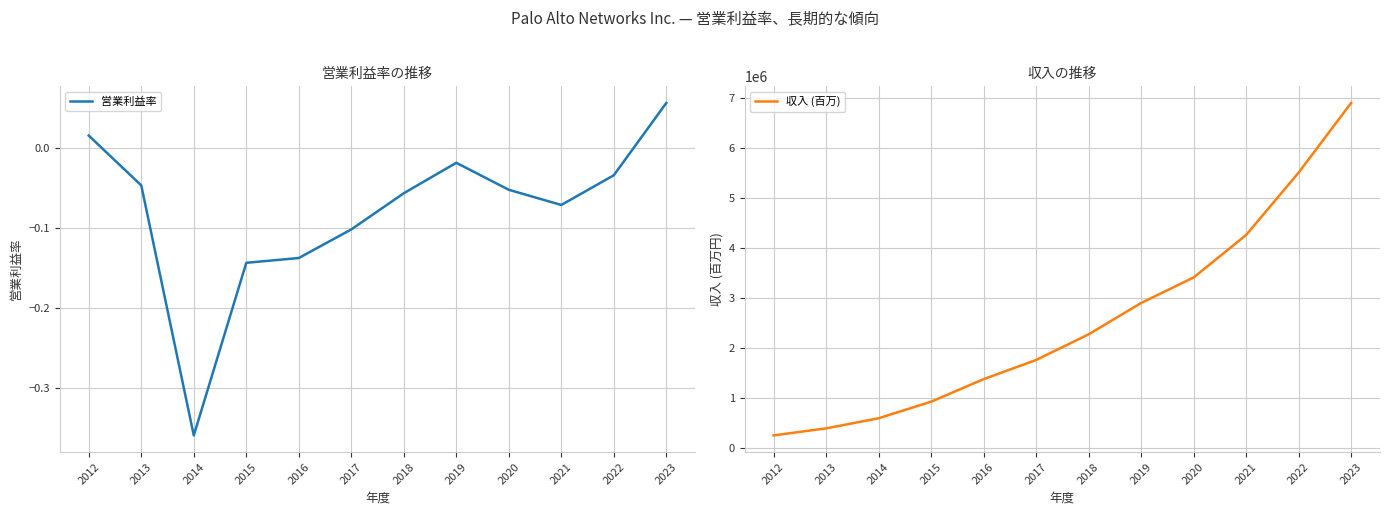

Is the value of 収入 (百万) at 2021 greater than the value of 営業利益率 at 2012?

Yes